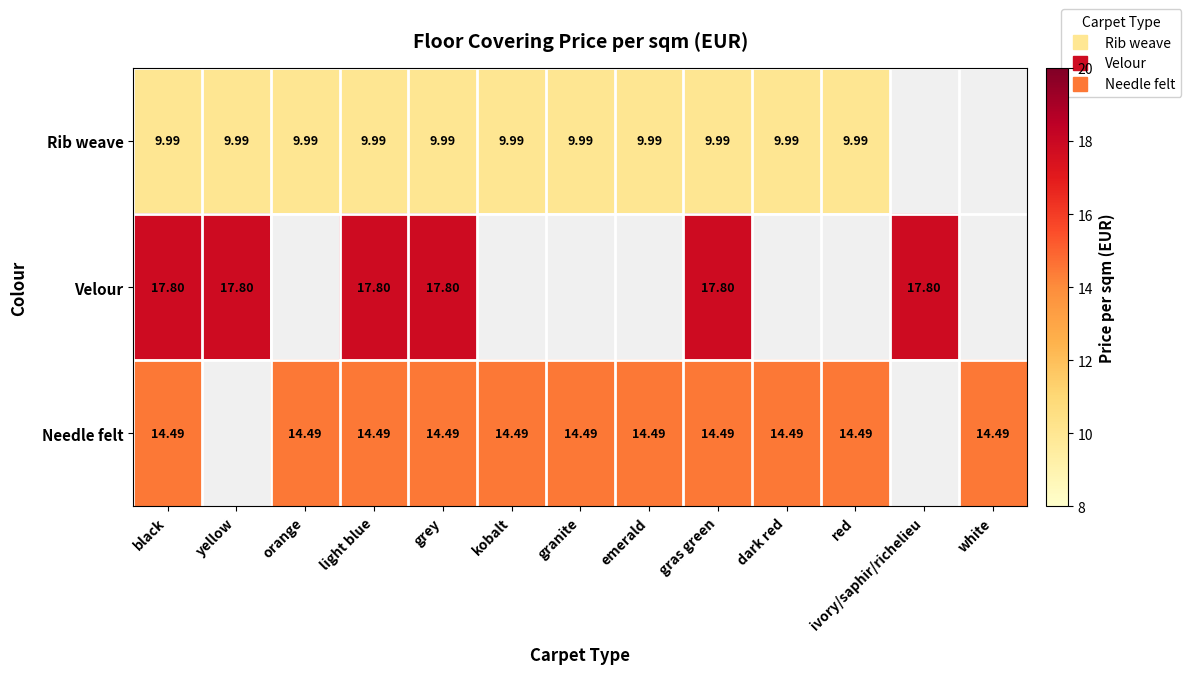

What is the maximum value for Rib weave?

10.0